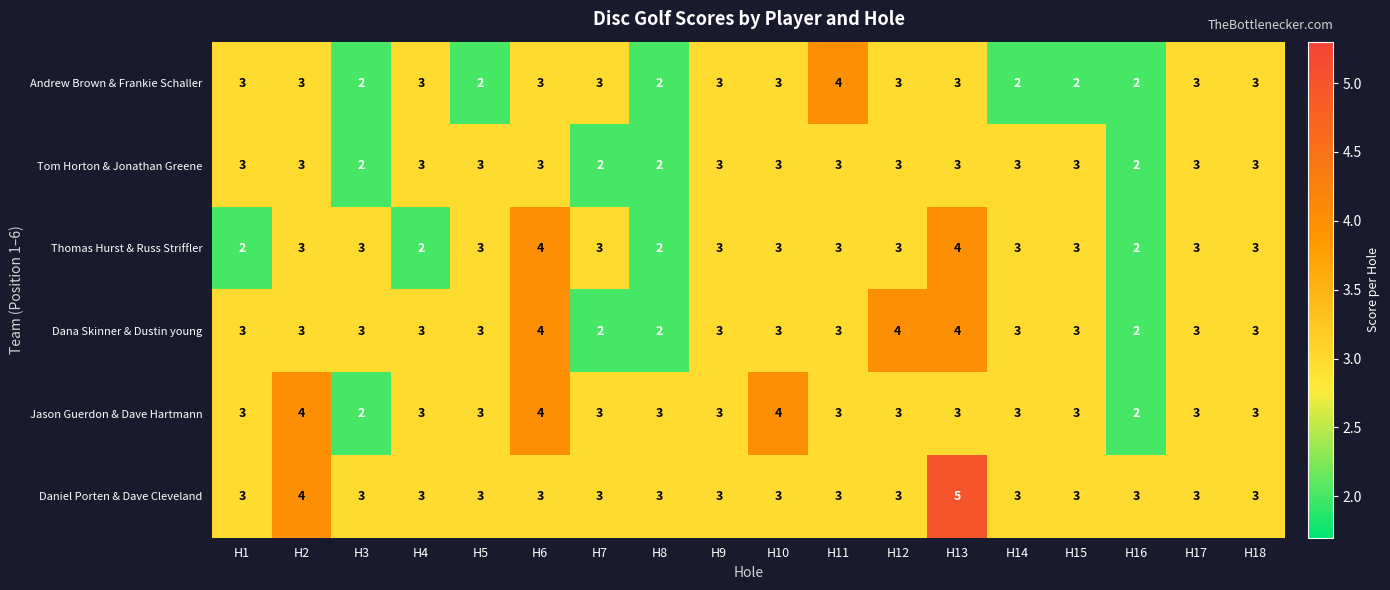

Between H9 and H12, which series saw the biggest shift?

Dana Skinner & Dustin young